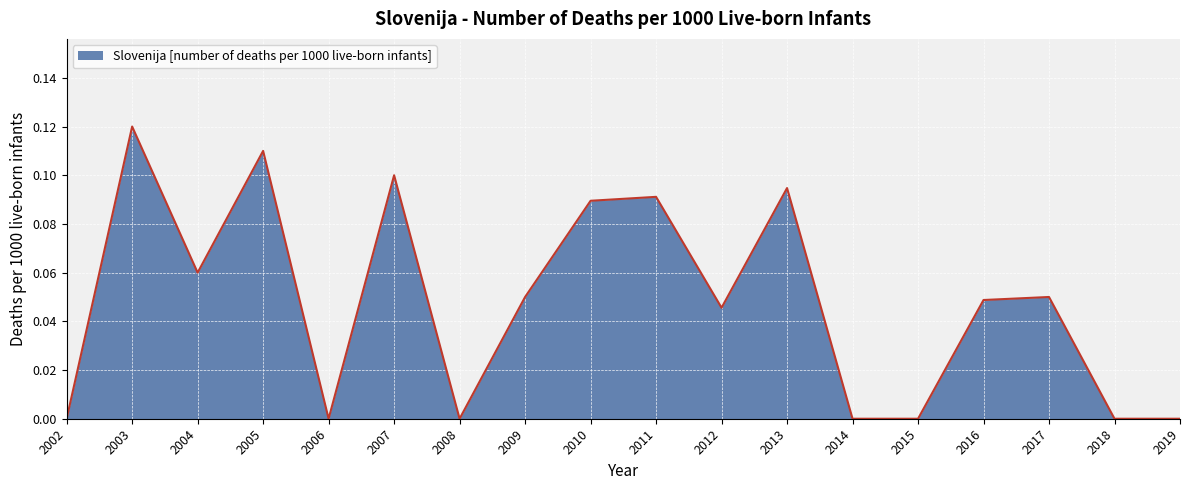

How many lines are shown in the chart?

1